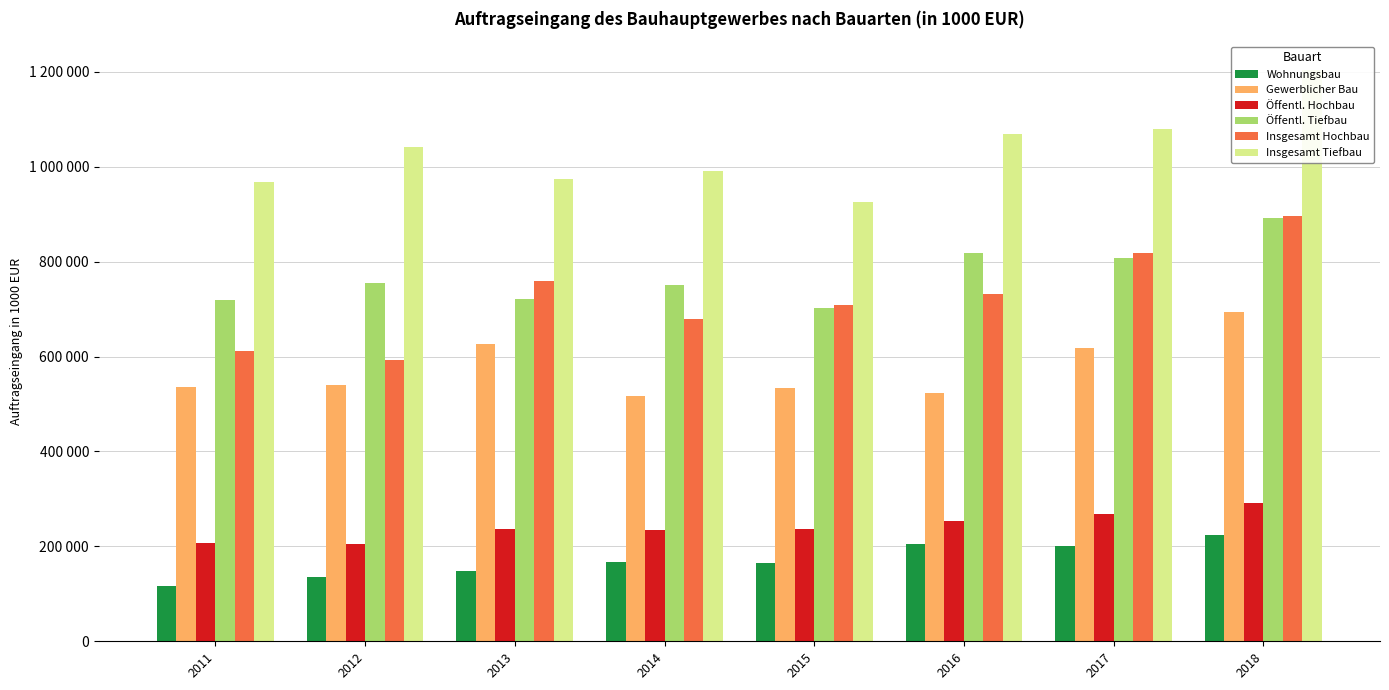

Does the chart contain any negative values?

No